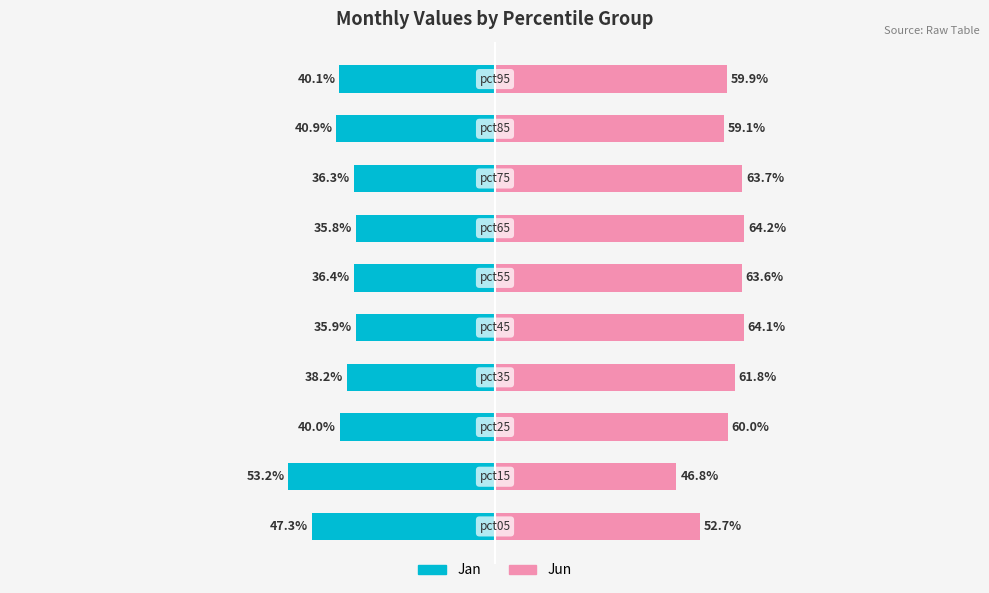

How many bars are there in each group?

2